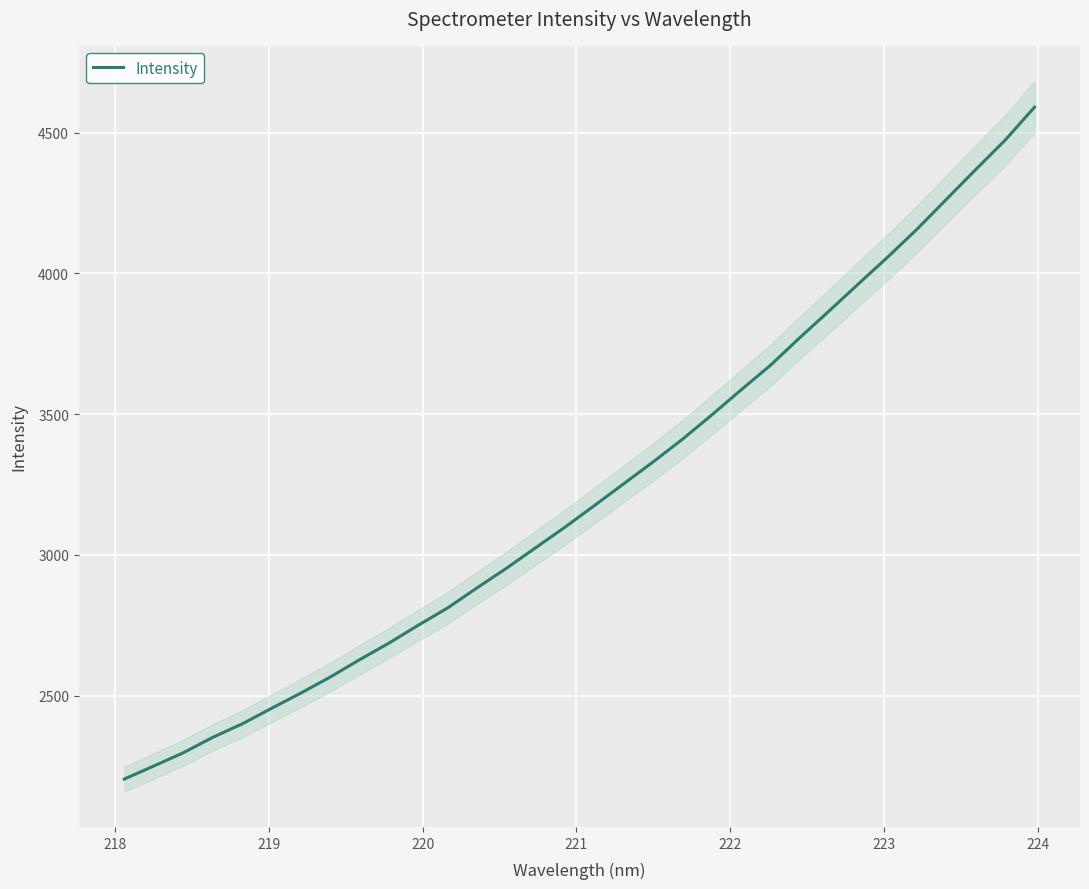

What is the highest value of the Intensity series?

4589.9